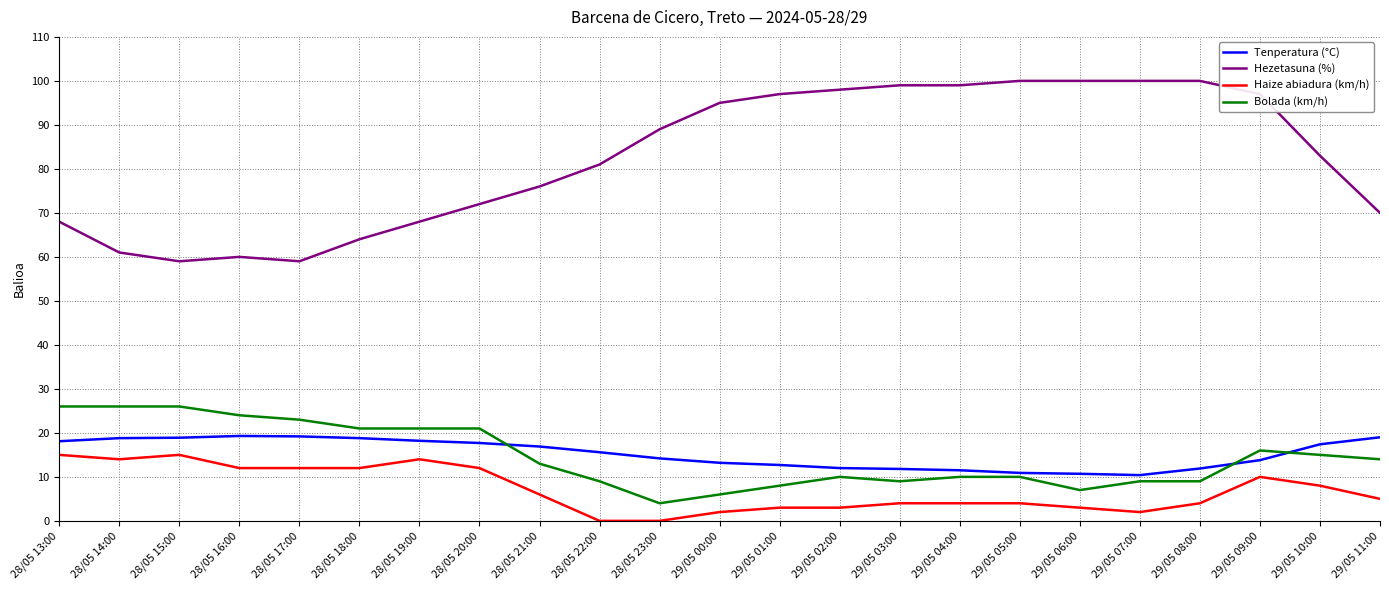

What position from the left is 28/05 16:00?

4